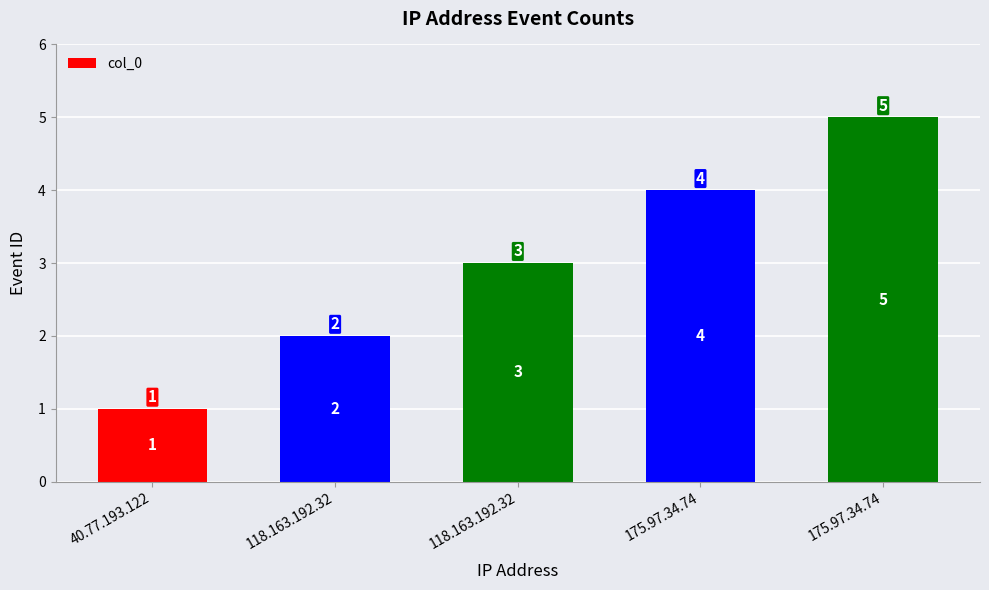

Reading right to left, list all the values displayed in this chart.

5	4	3	2	1